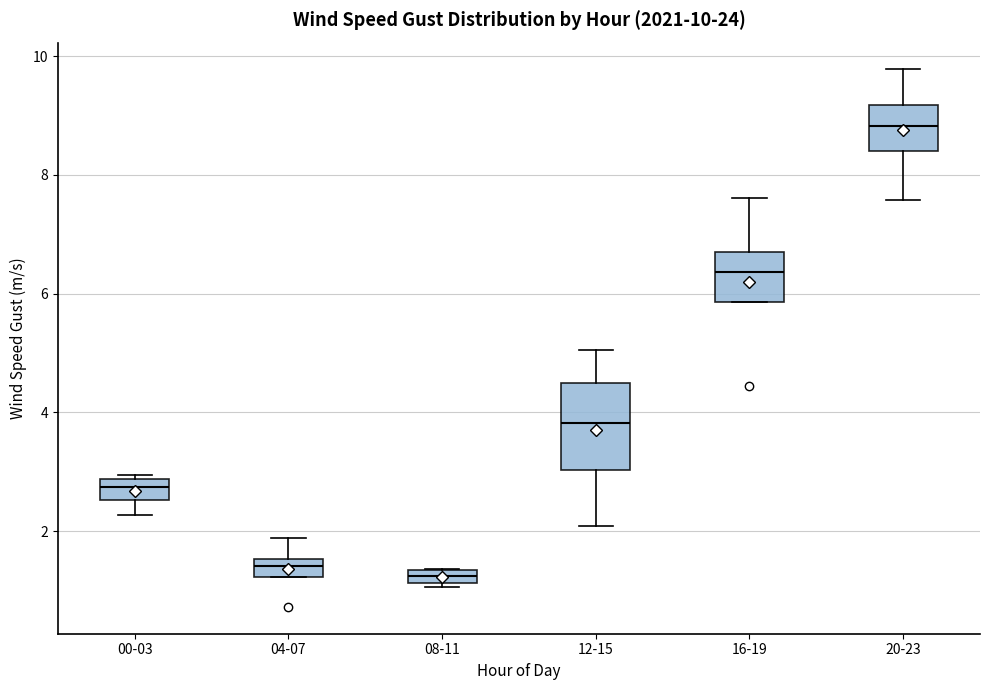

Comparing the boxes themselves (not the whiskers), which one is the tallest?

12-15